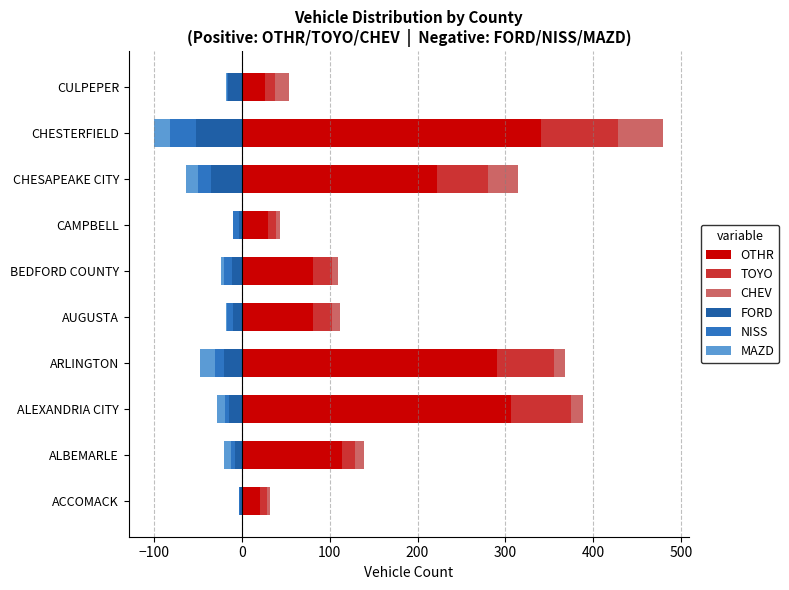

Is the value of NISS at CAMPBELL greater than the value of OTHR at CULPEPER?

No